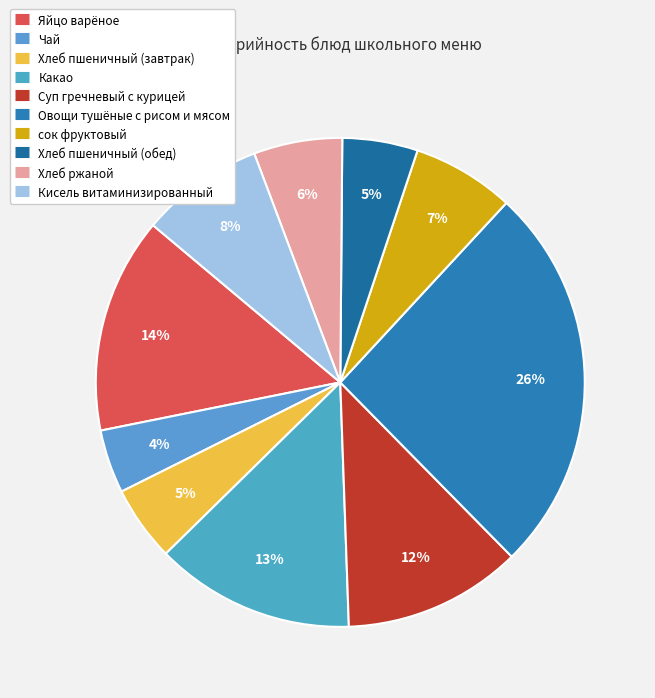

The Хлеб ржаной slice represents 6% of the pie. True or false?

True